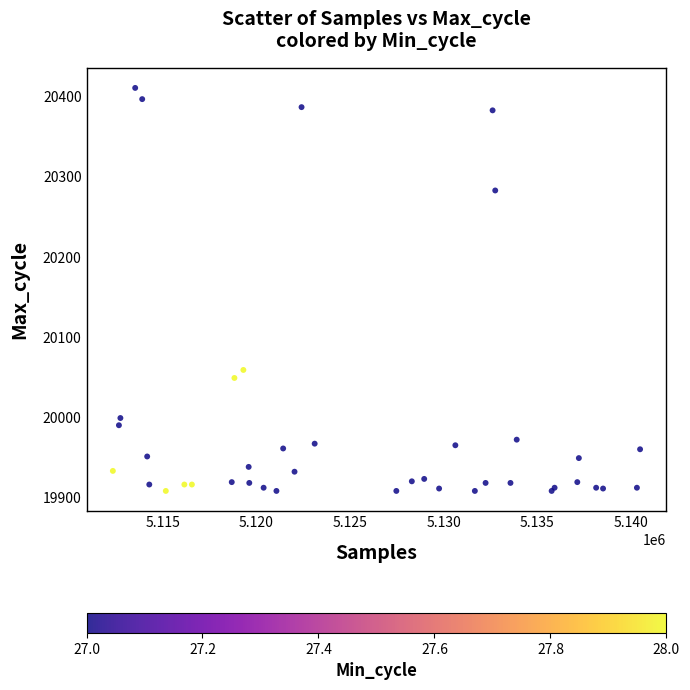

What Y value in the scatter plot is closest to 20159?

20059